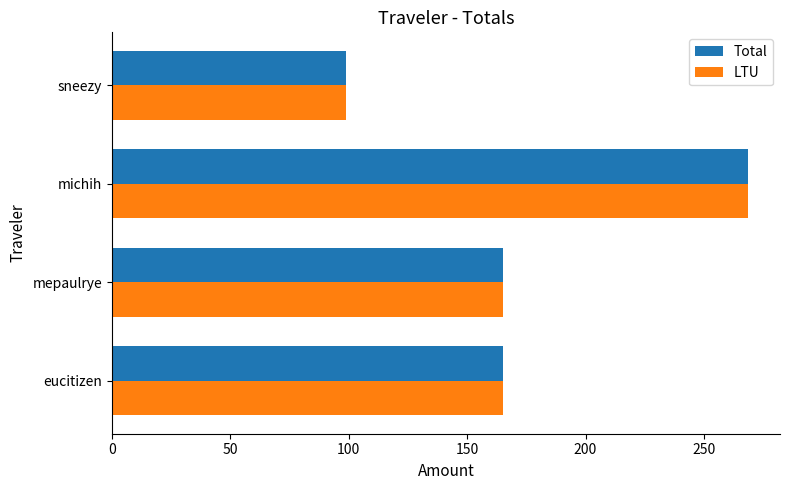

What are all the series names shown in the legend?

Total, LTU